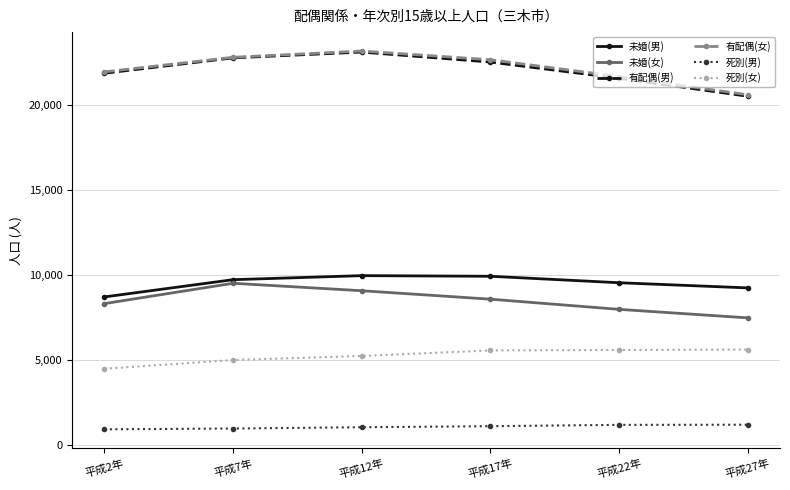

Is this an area chart (filled region under the line)?

No